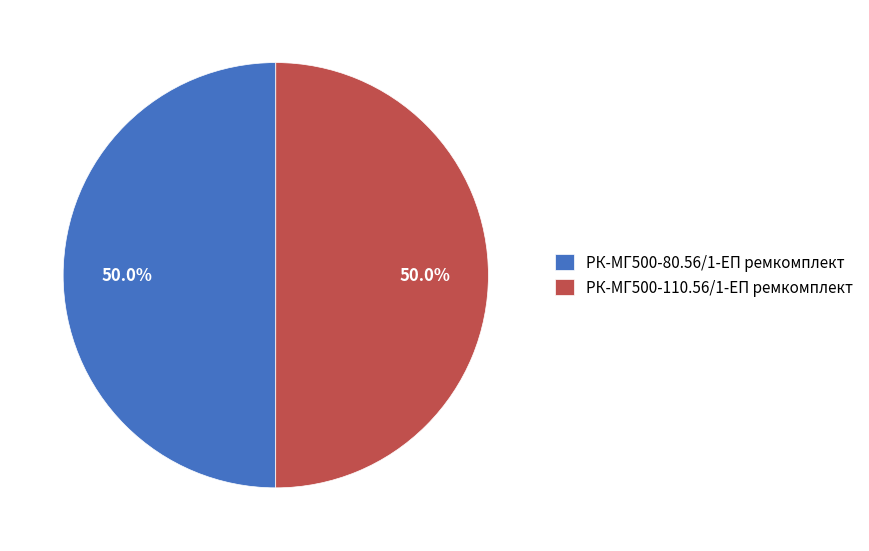

What percentage is the РК-МГ500-80.56/1-ЕП ремкомплект slice, to the nearest percent?

50%